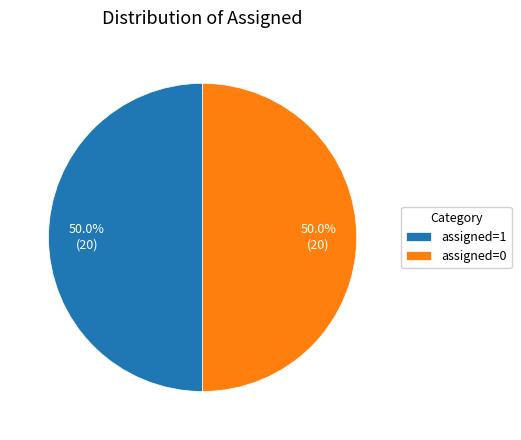

How much of the chart is everything except assigned=0?

50.0%